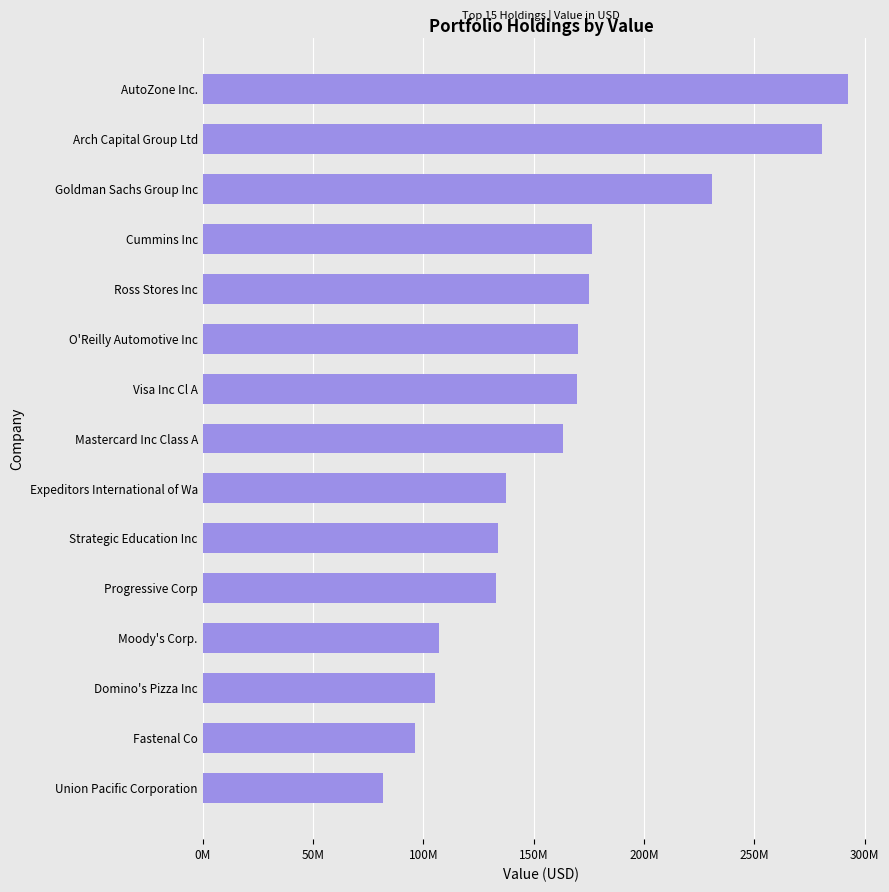

Which label corresponds to the smallest value in the chart?

Union Pacific Corporation